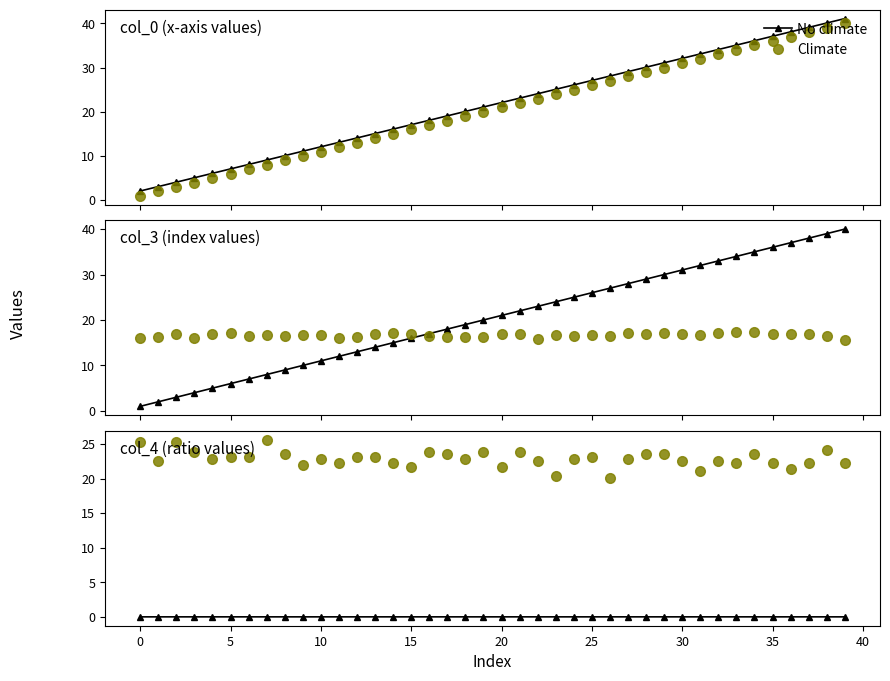

Which category has the lowest value in the Climate series?

26